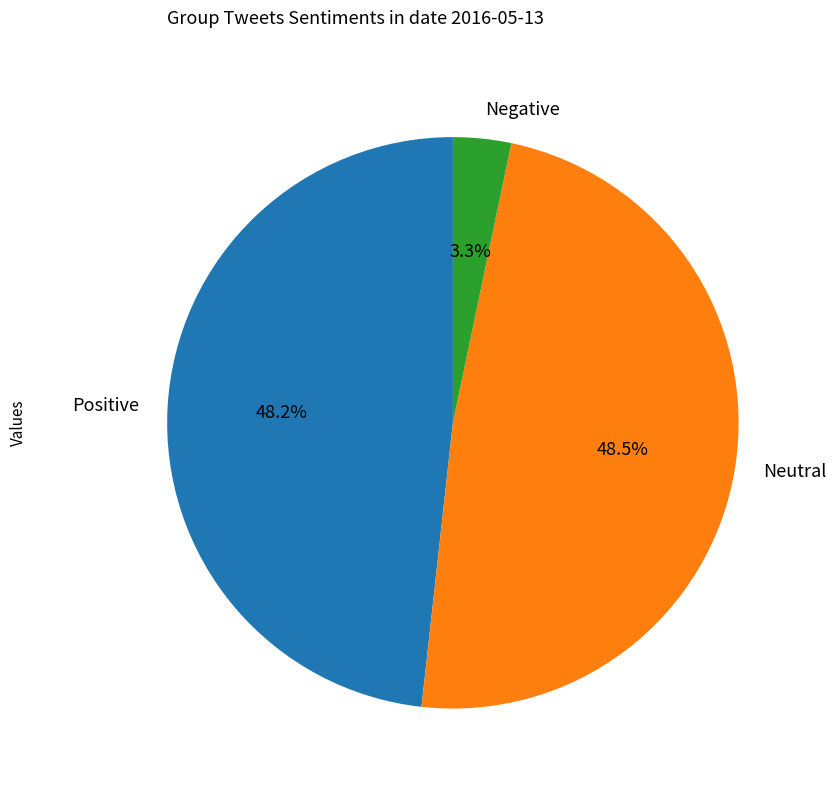

Does any single category account for the majority?

No